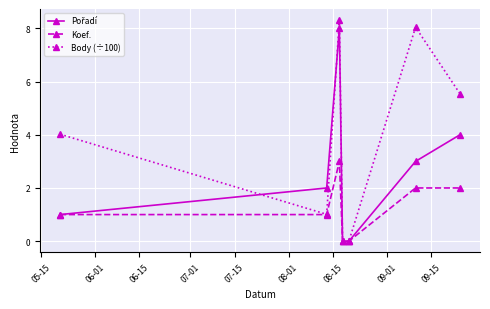

True or false: Body (÷100) has more than 2 interior local peaks.

False